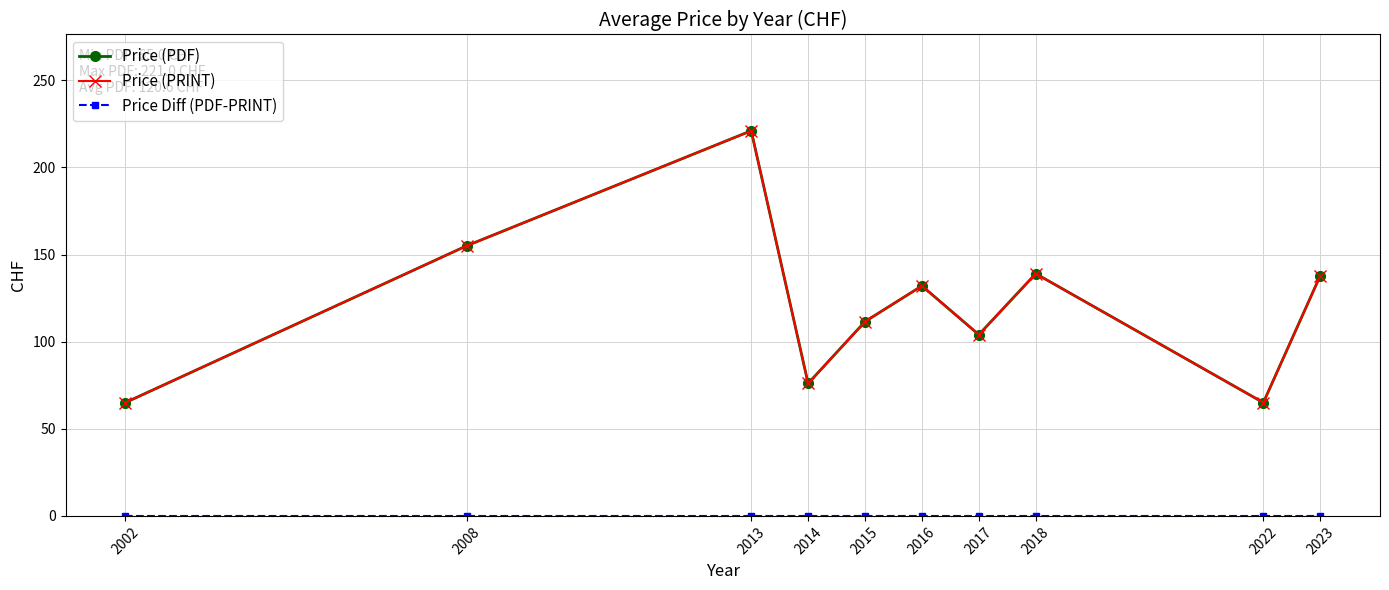

True or false: Price Diff (PDF-PRINT) and Price (PRINT) cross at least once.

False